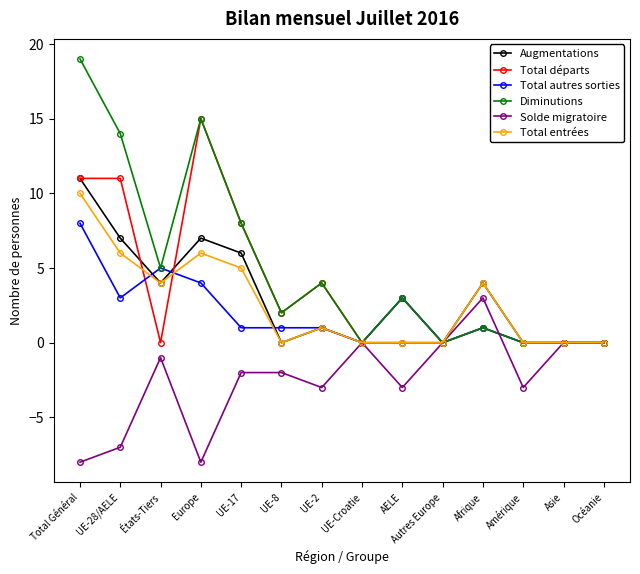

Reading left to right, list all the values displayed in this chart.

Augmentations: 11	7	4	7	6	0	1	0	0	0	4	0	0	0
Total départs: 11	11	0	15	8	2	4	0	3	0	1	0	0	0
Total autres sorties: 8	3	5	4	1	1	1	0	3	0	1	0	0	0
Diminutions: 19	14	5	15	8	2	4	0	3	0	1	0	0	0
Solde migratoire: -8	-7	-1	-8	-2	-2	-3	0	-3	0	3	-3	0	0
Total entrées: 10	6	4	6	5	0	1	0	0	0	4	0	0	0